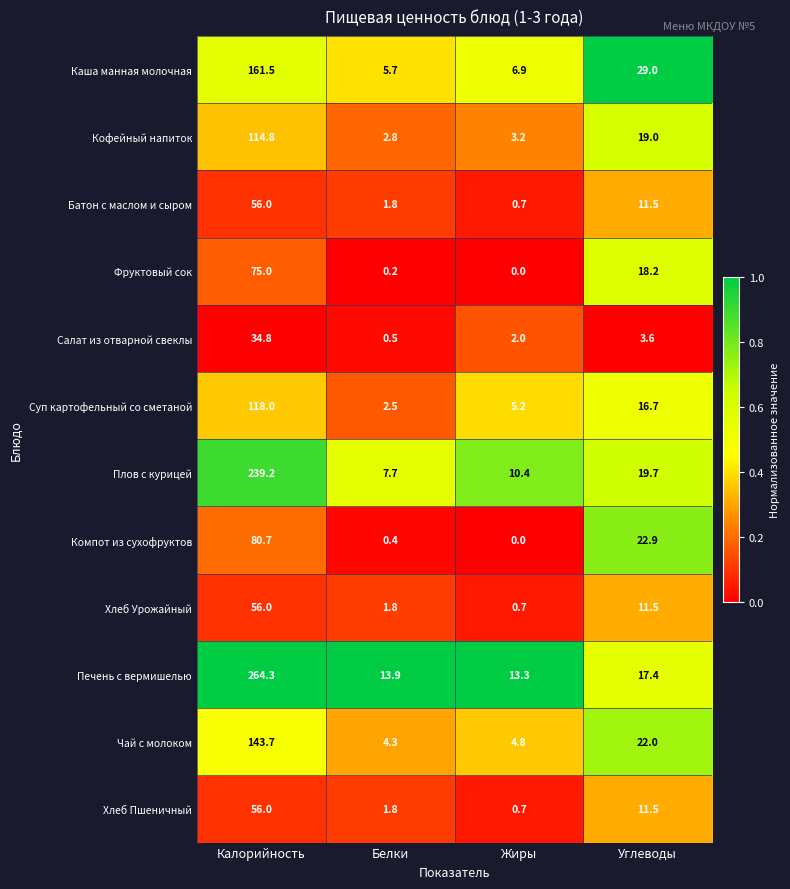

True or false: Батон с маслом и сыром has a value of 11.5 at Углеводы.

True